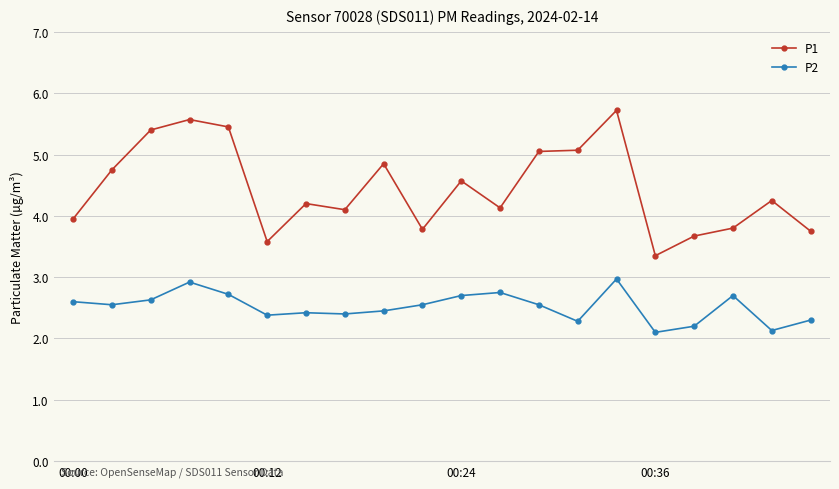

Which series has the widest spread of values?

P1